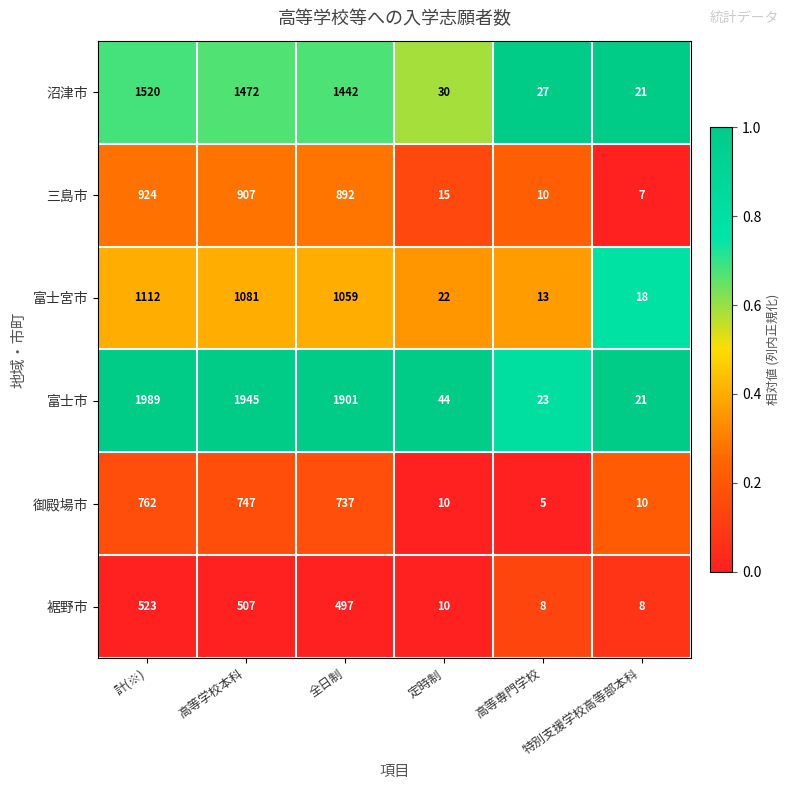

What is the average value of the 裾野市 series?

259